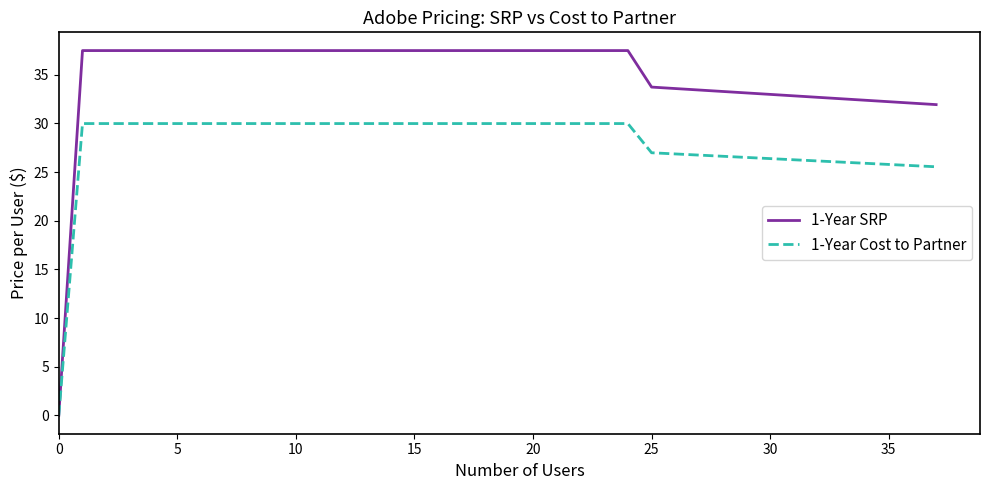

How many values in the 1-Year Cost to Partner series are below 29?

14